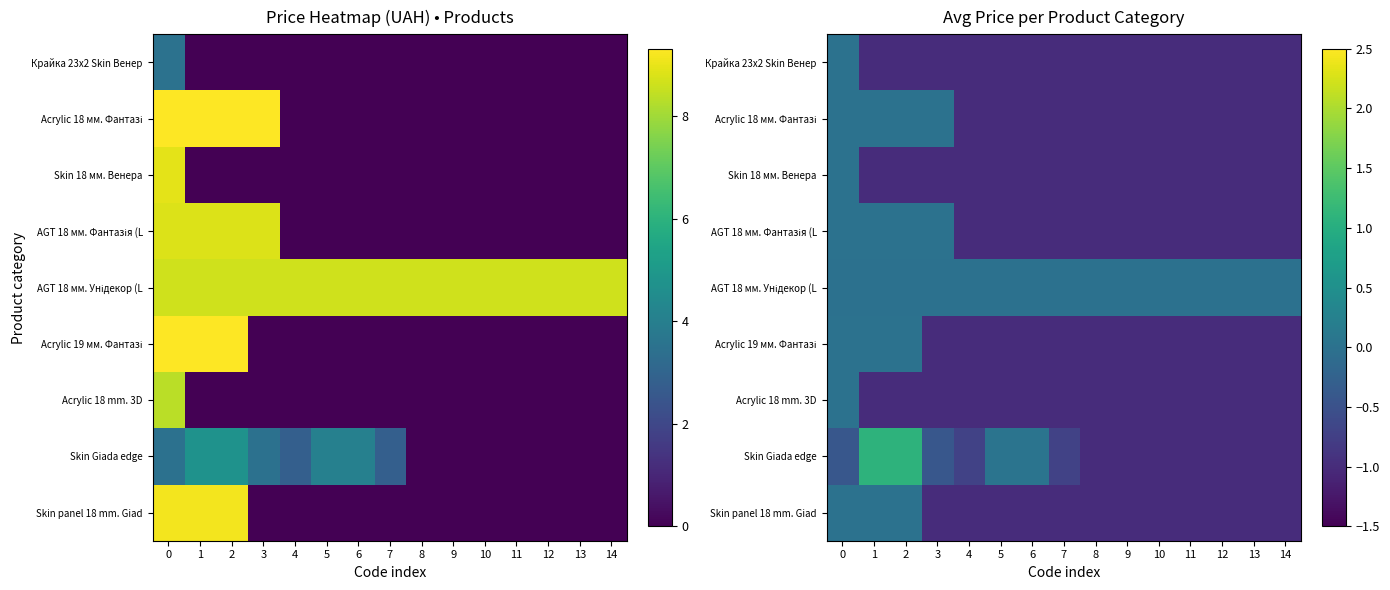

List the series in order of their peak value, highest first.

Skin Giada edge, Acrylic 19 мм. Фантазі, Крайка 23x2 Skin Венер, Acrylic 18 мм. Фантазі, Skin 18 мм. Венера, AGT 18 мм. Фантазія (L, Acrylic 18 mm. 3D, Skin panel 18 mm. Giad, AGT 18 мм. Унідекор (L